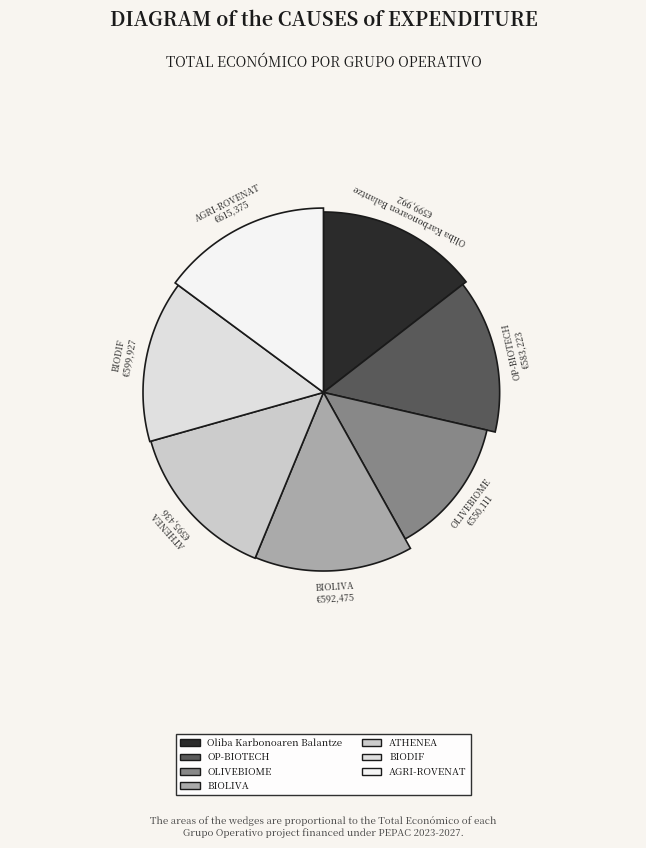

To the nearest percent, what percentage of the pie is BIOLIVA?

14%